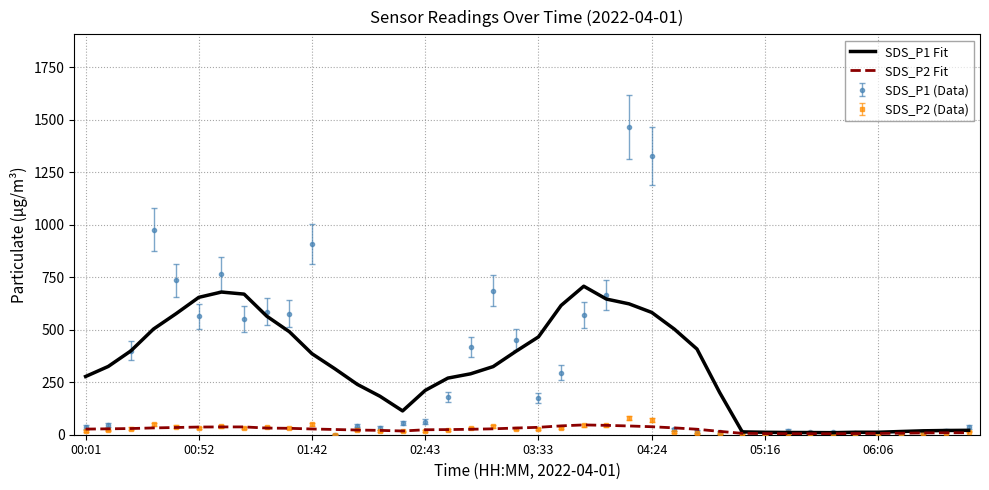

Rank the series by their maximum value, from highest to lowest.

SDS_P1 (Data), SDS_P1 Fit, SDS_P2 (Data), SDS_P2 Fit